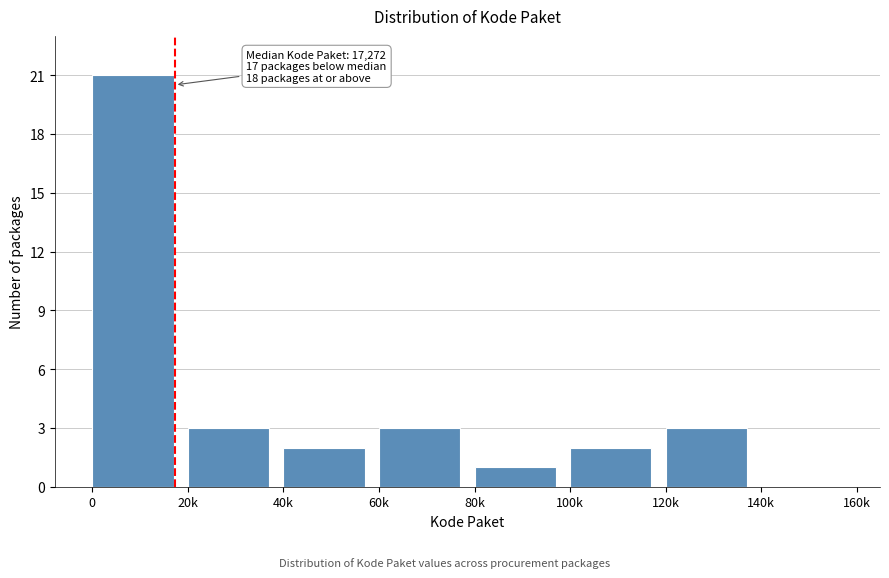

Reading left to right, extract all data points from this chart.

0=21	20k=3	40k=2	60k=3	80k=1	100k=2	120k=3	140k=0